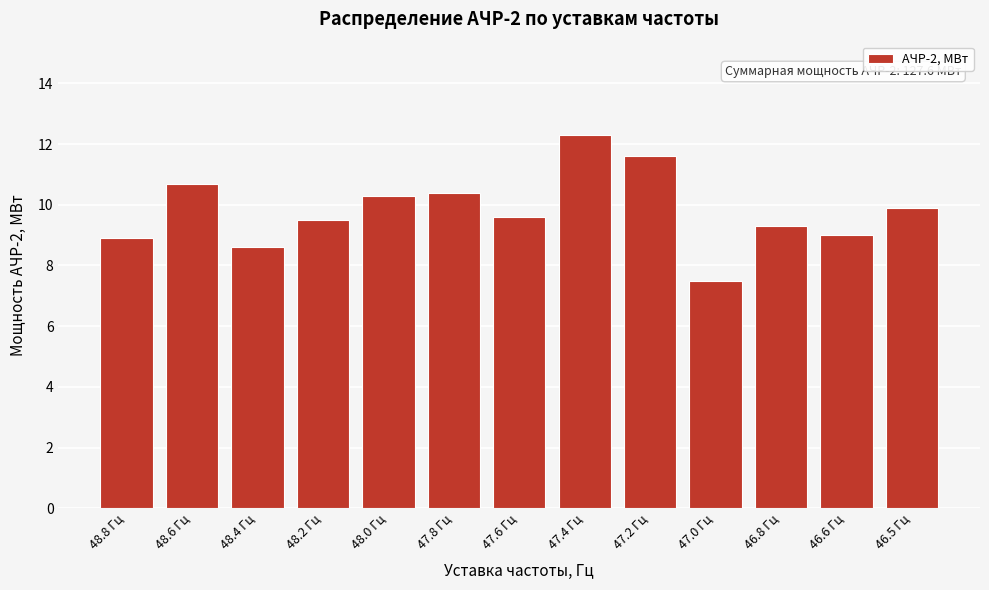

Reading left to right, list all the values displayed in this chart.

48.8 Гц=8.9	48.6 Гц=10.7	48.4 Гц=8.6	48.2 Гц=9.5	48.0 Гц=10.3	47.8 Гц=10.4	47.6 Гц=9.6	47.4 Гц=12.3	47.2 Гц=11.6	47.0 Гц=7.5	46.8 Гц=9.3	46.6 Гц=9.0	46.5 Гц=9.9